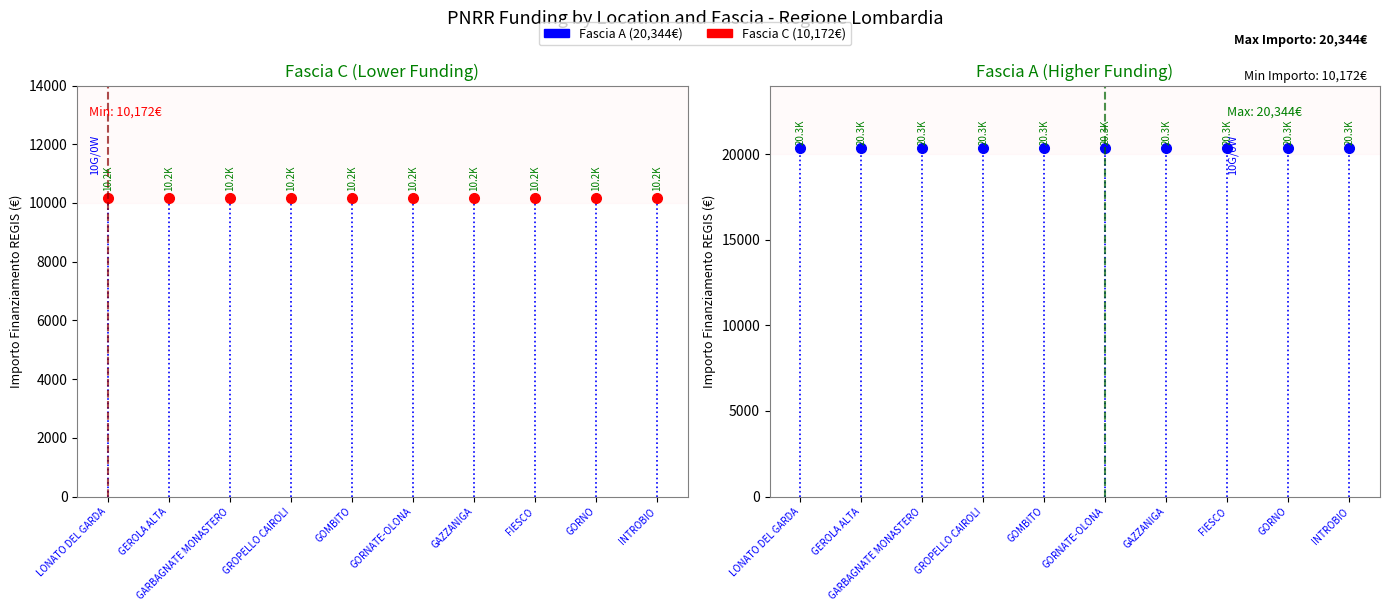

What is the total value across all series at GARBAGNATE MONASTERO?

30516